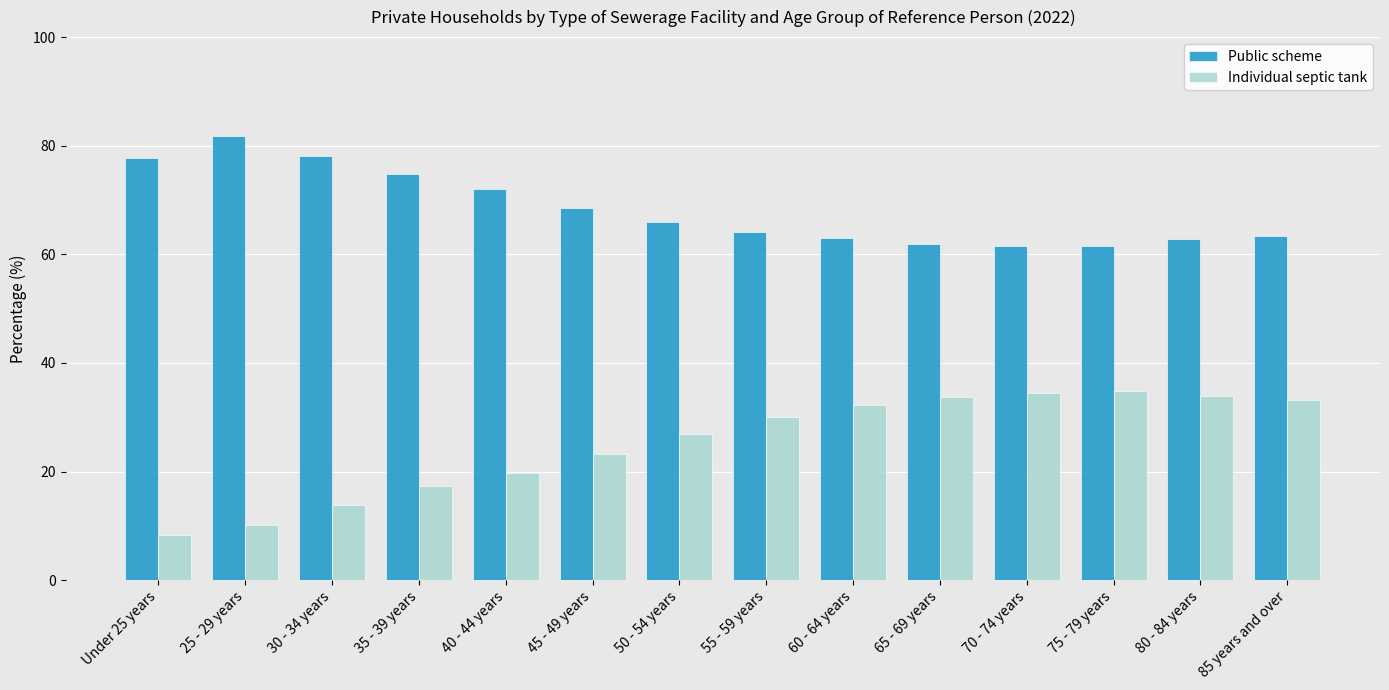

What is the average value of the Individual septic tank series?

25.1